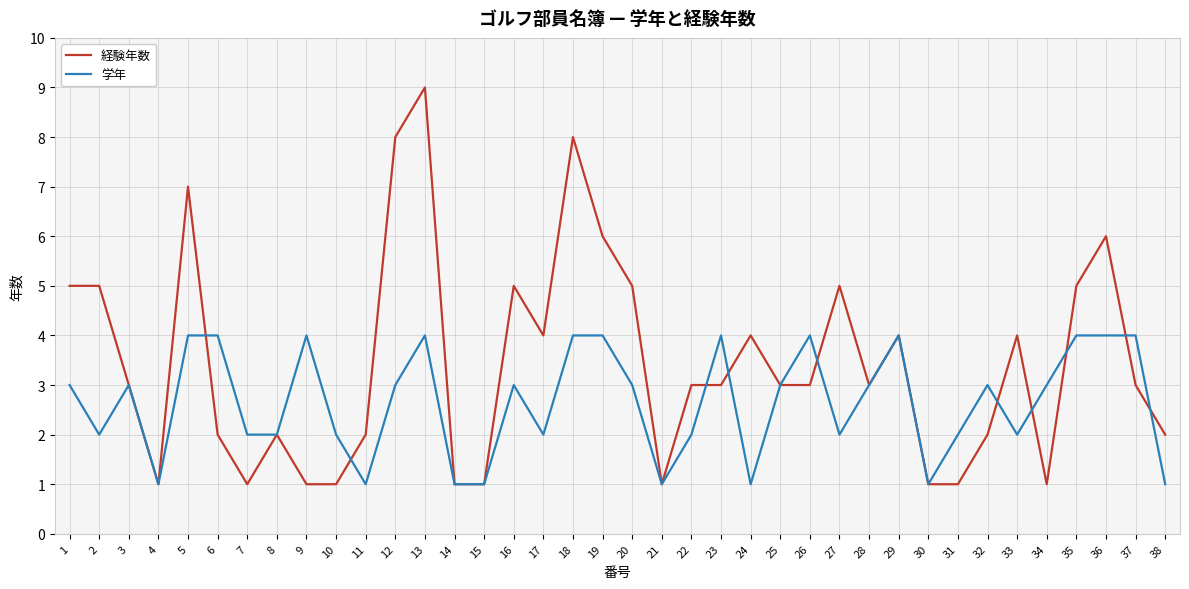

What is the spread (max minus min) of values at 19?

2